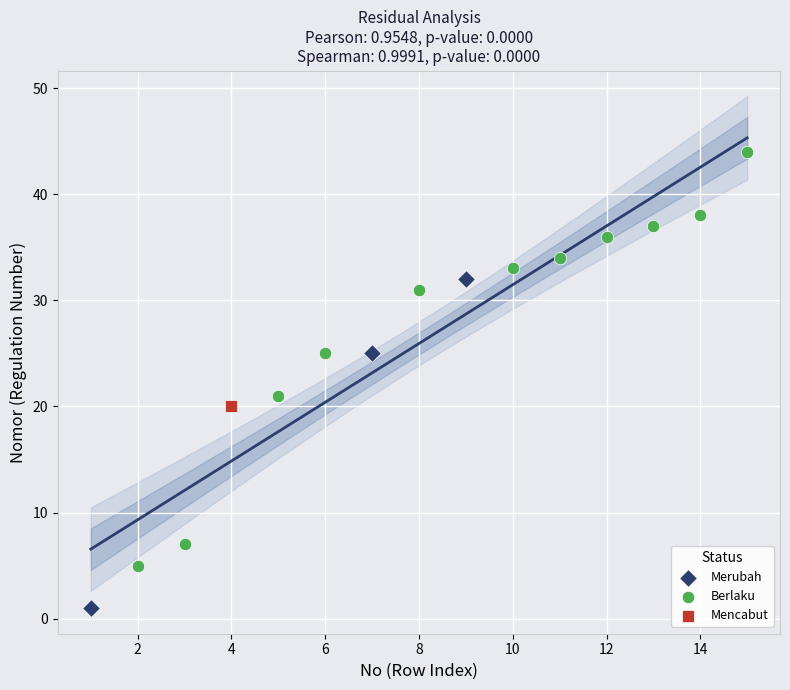

Which series reaches the minimum Y coordinate?

Merubah